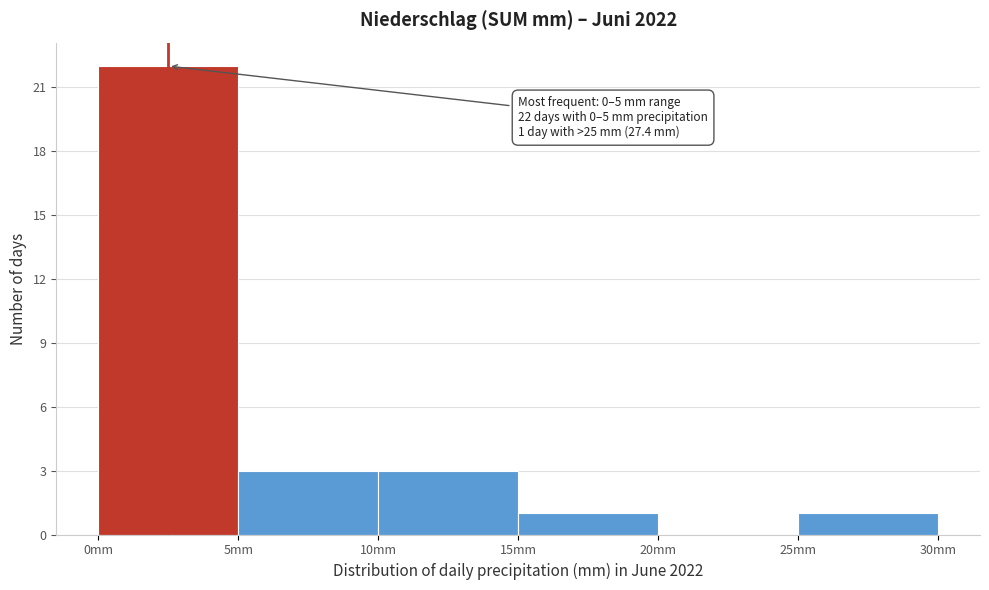

Which range on the x-axis has the tallest bar?

0 to 5